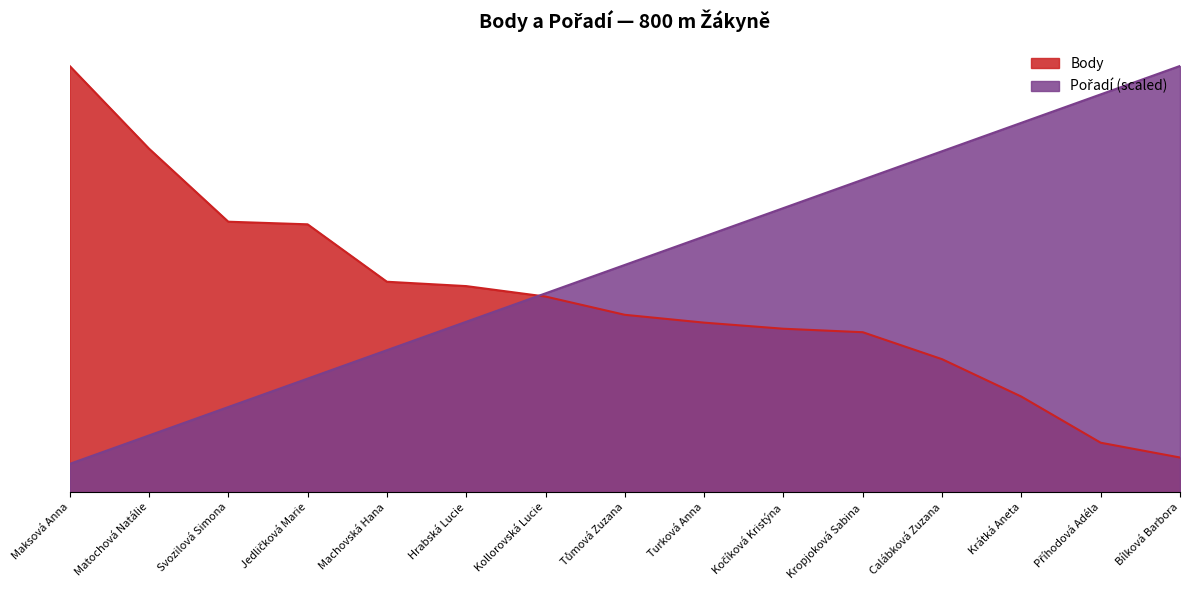

What is the total value across all series at Kočíková Kristýna?

514.7